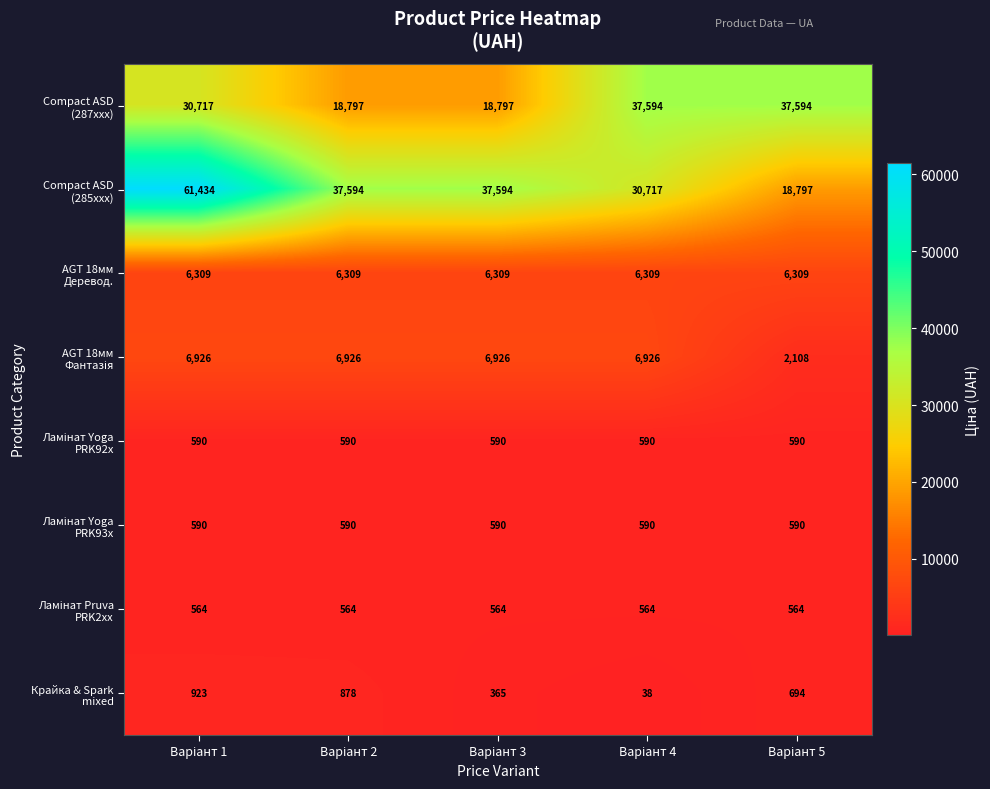

At how many categories does at least one series exceed 18115?

5